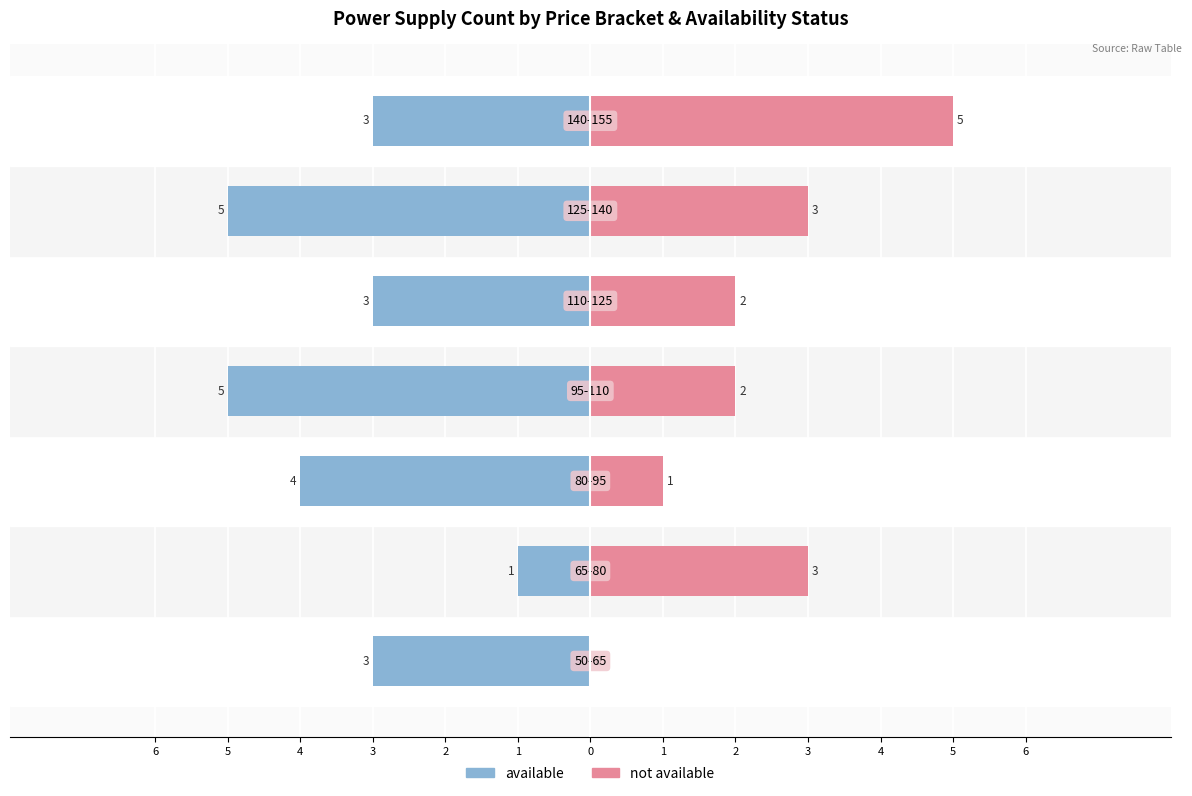

How many bars are there in total?

14